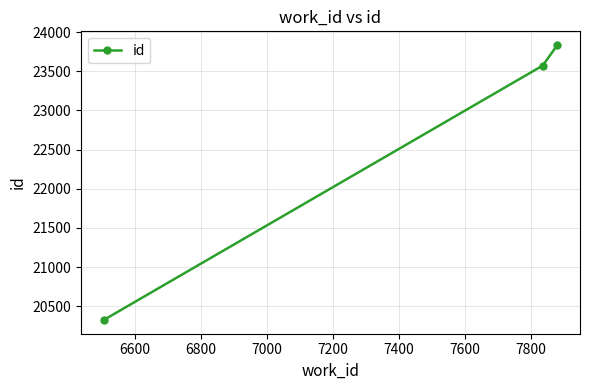

What is the maximum value shown in the chart?

23834